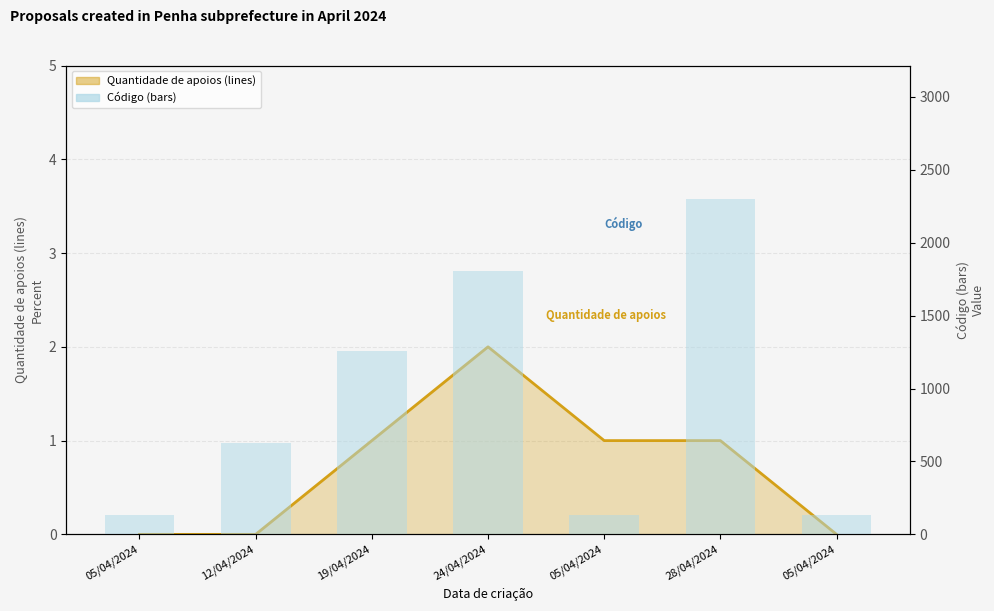

At which label does Quantidade de apoios first exceed 1?

24/04/2024